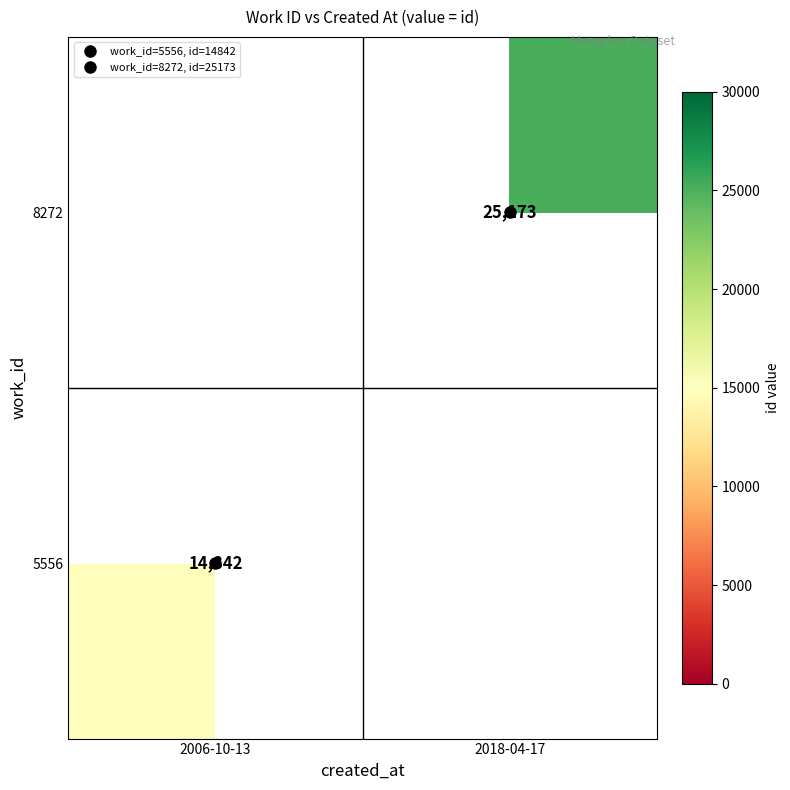

Count the number of categories in the chart.

2